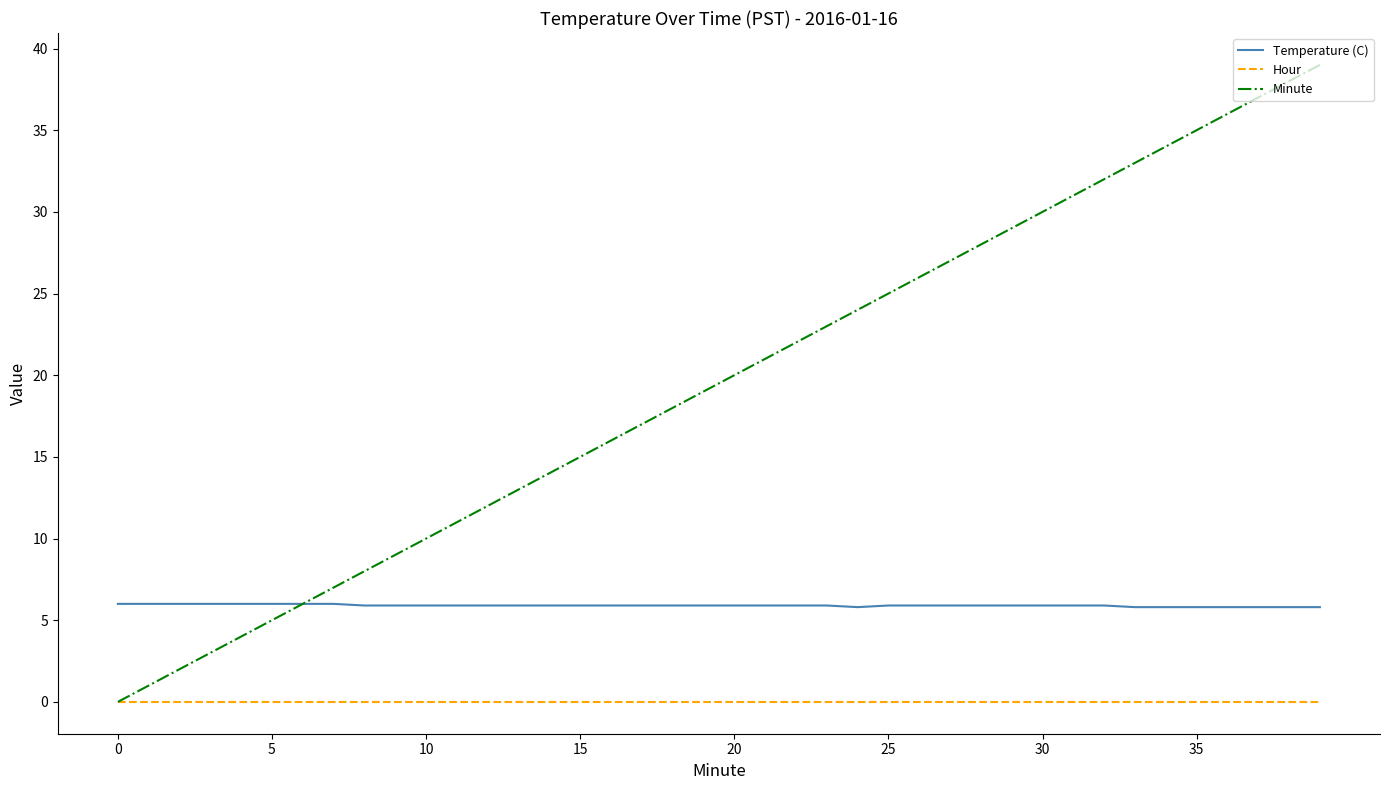

What is the maximum value for Minute?

39.0